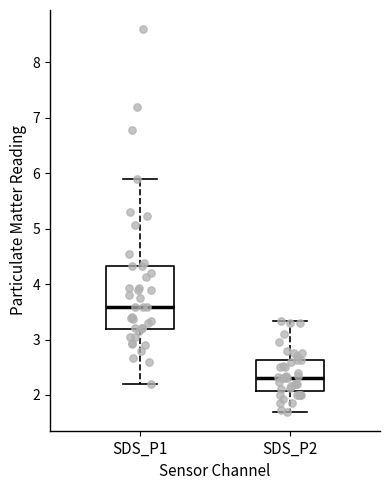

Which box's median line is the highest?

SDS_P1